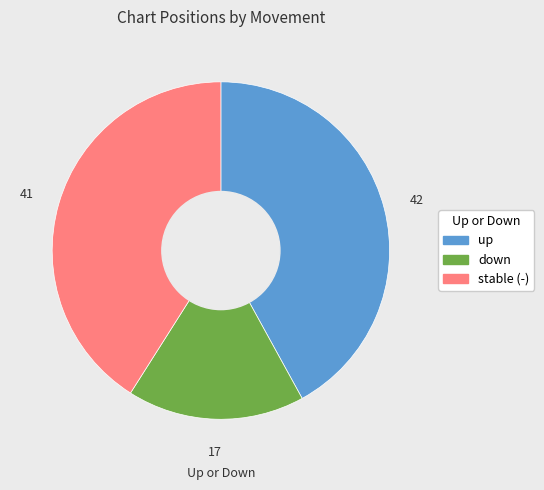

Is there any slice that represents more than half of the pie?

No